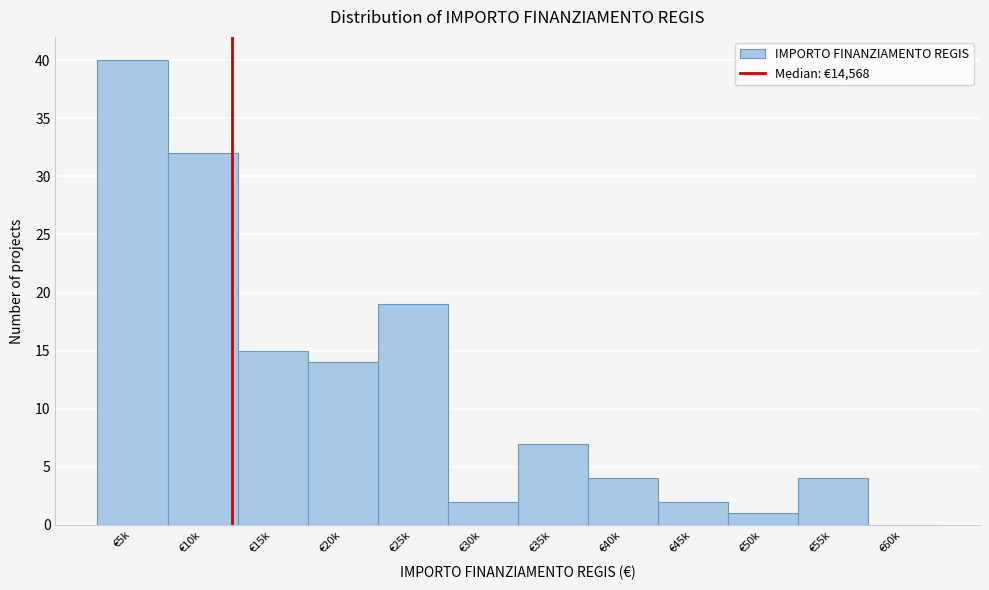

Reading left to right, what are all the values shown in this chart?

€5k=40	€10k=32	€15k=15	€20k=14	€25k=19	€30k=2	€35k=7	€40k=4	€45k=2	€50k=1	€55k=4	€60k=0